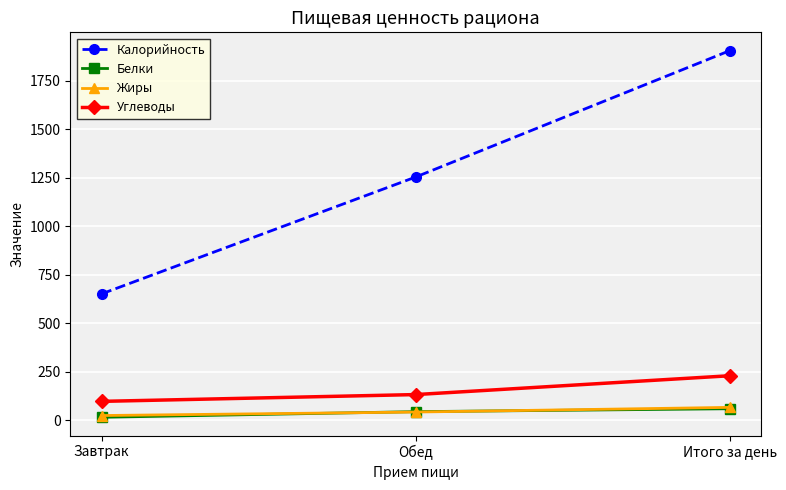

Reading right to left, transcribe all the data shown in this chart.

Калорийность: 1904	1253	651
Белки: 59	44	15
Жиры: 66	42	24
Углеводы: 229	132	97